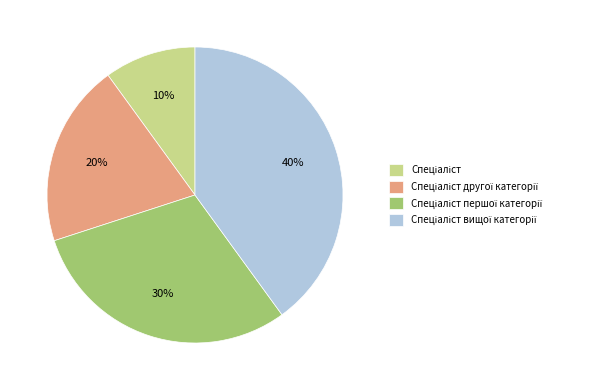

Does any single category account for the majority?

No